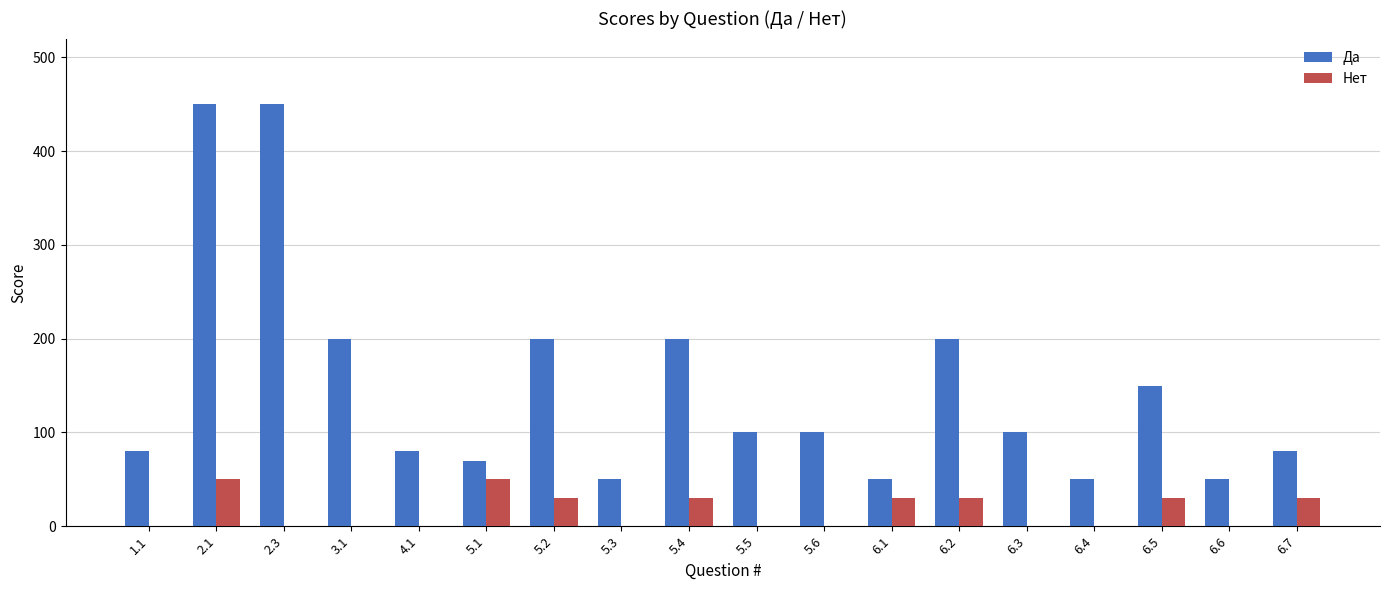

What are all the series names shown in the legend?

Да, Нет